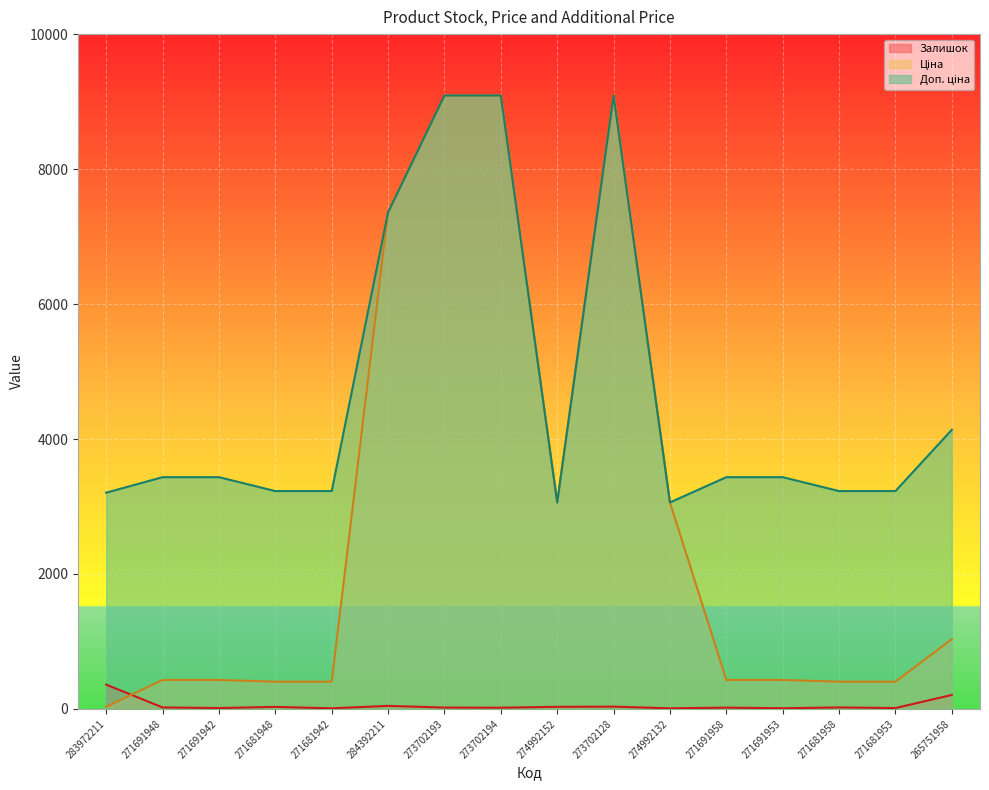

Reading left to right, extract all data points from this chart.

Залишок: 360.0	22.0	13.0	30.0	9.0	45.0	20.0	18.0	31.0	34.0	9.0	19.0	10.0	22.0	13.0	207.0
Ціна: 32.0	429.3	429.3	403.6	403.6	7360.2	9092.0	9092.0	3059.7	9092.0	3059.7	429.3	429.3	403.6	403.6	1034.1
Доп. ціна: 3205.0	3434.6	3434.6	3228.8	3228.8	7360.2	9092.0	9092.0	3060.0	9092.0	3060.0	3434.6	3434.6	3228.8	3228.8	4136.6